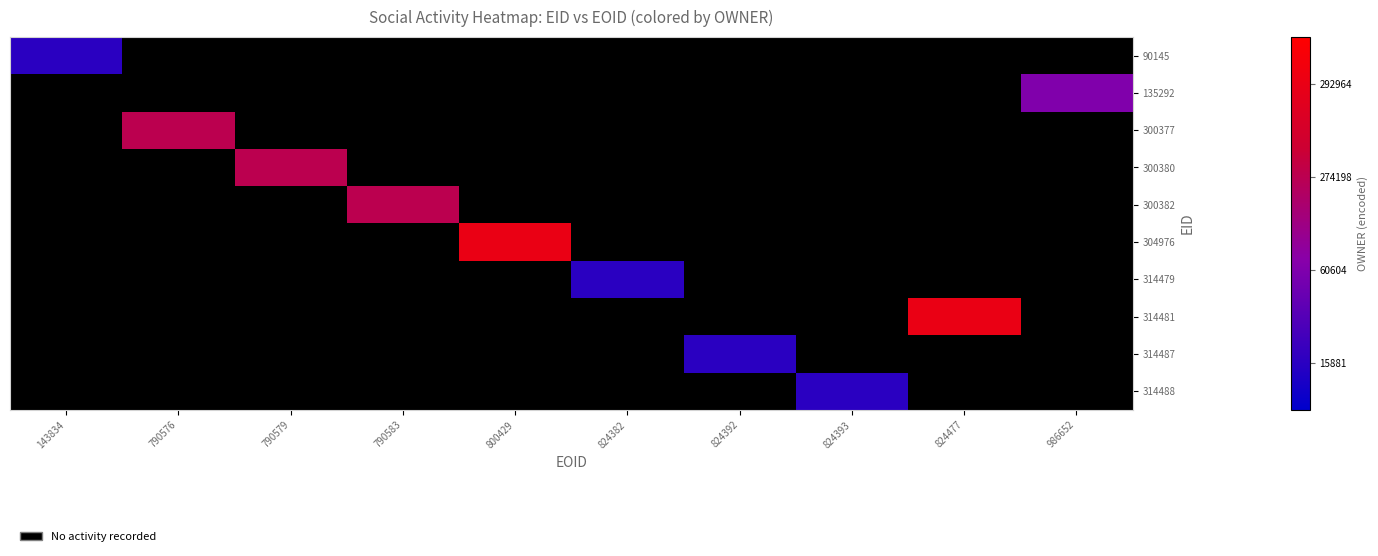

List the series in order of their overall mean, lowest first.

90145, 135292, 300377, 300380, 300382, 304976, 314479, 314481, 314487, 314488